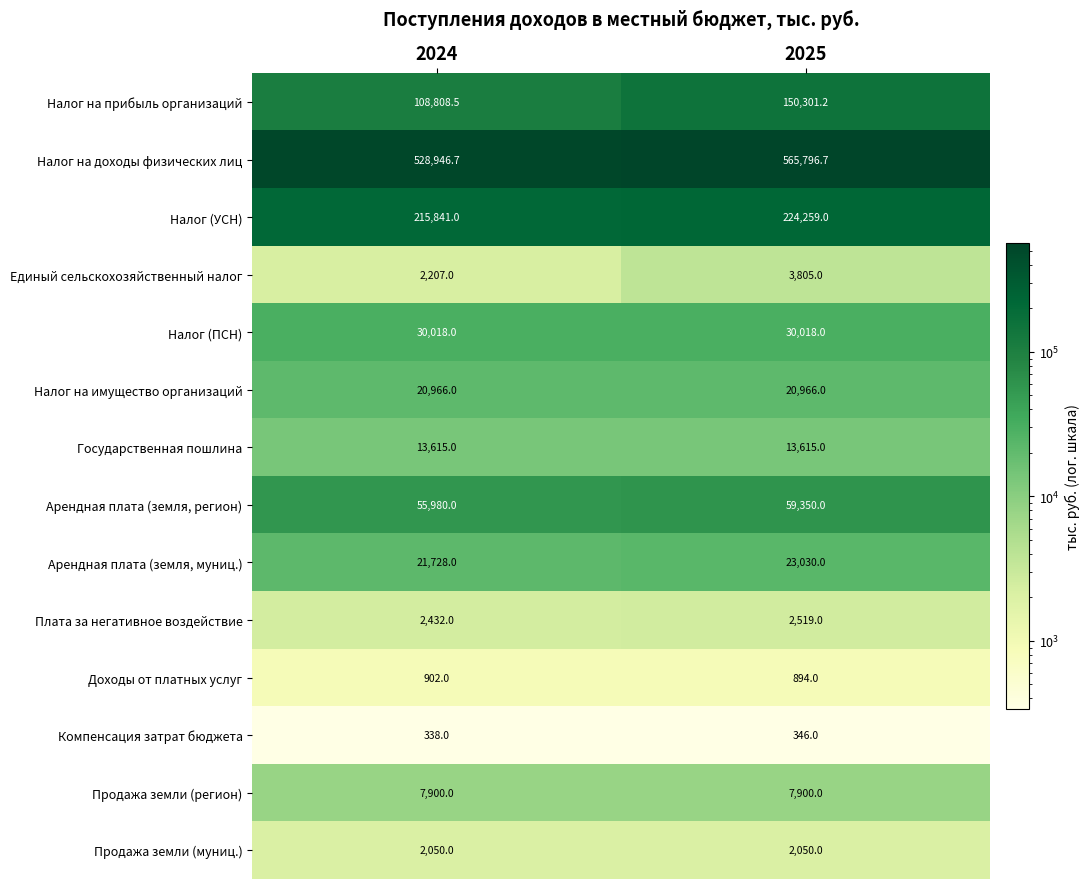

What is the total value across all series at 2024?

1011732.2